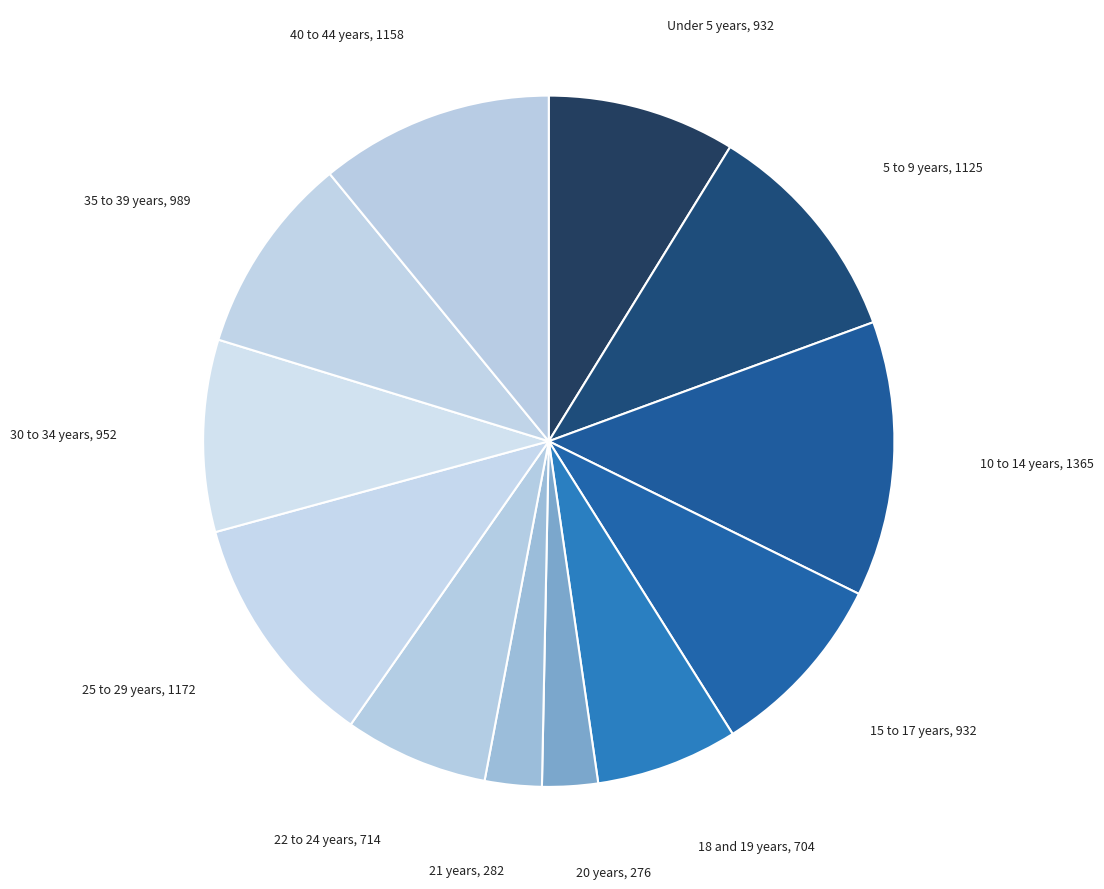

Is the sum of 10 to 14 years and 22 to 24 years greater than half?

No